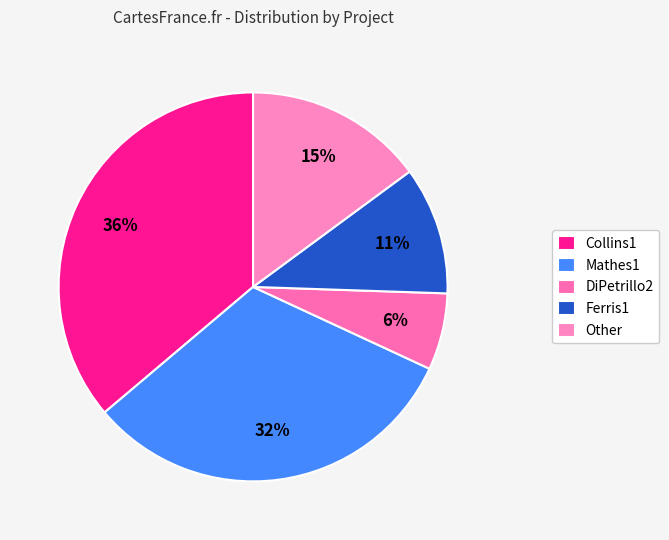

The Collins1 slice represents 36% of the pie. True or false?

True